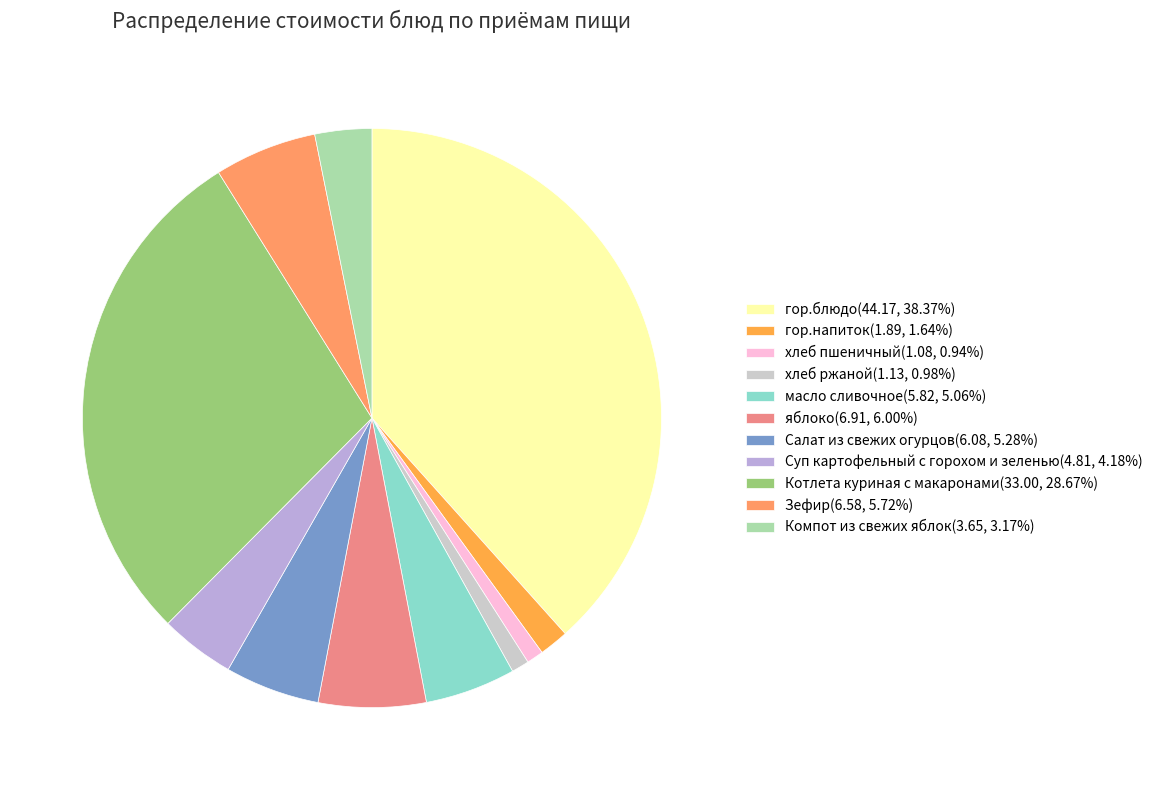

How many segments does this pie chart have?

11